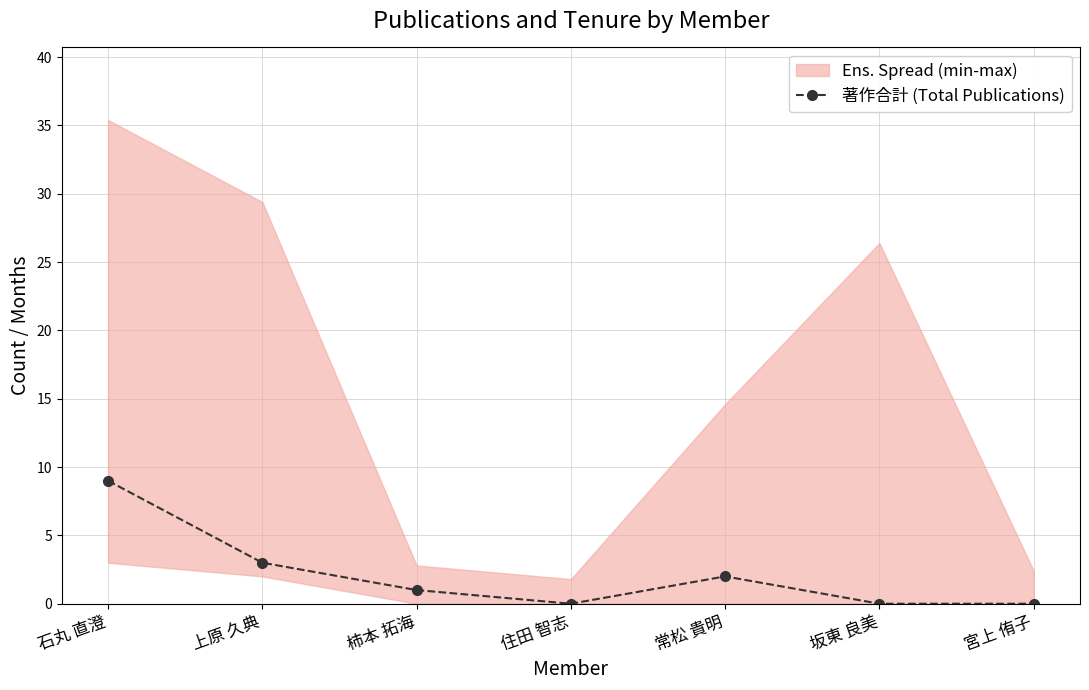

List the labels in order of value, largest first.

石丸 直澄, 上原 久典, 常松 貴明, 柿本 拓海, 住田 智志, 坂東 良美, 宮上 侑子